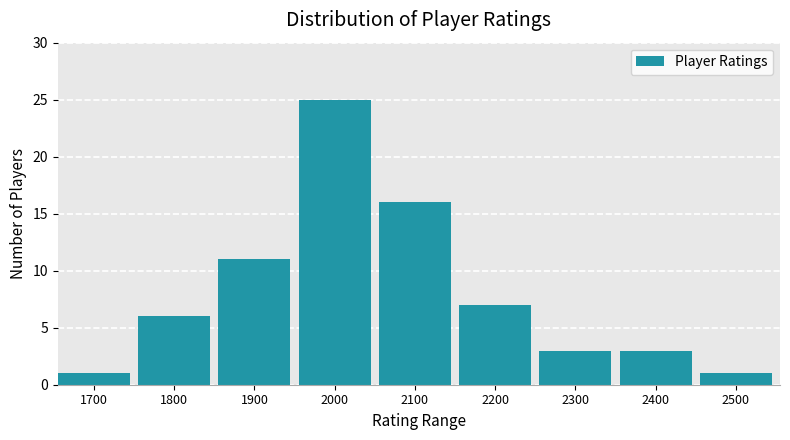

Reading right to left, transcribe all the data shown in this chart.

2500=1	2400=3	2300=3	2200=7	2100=16	2000=25	1900=11	1800=6	1700=1